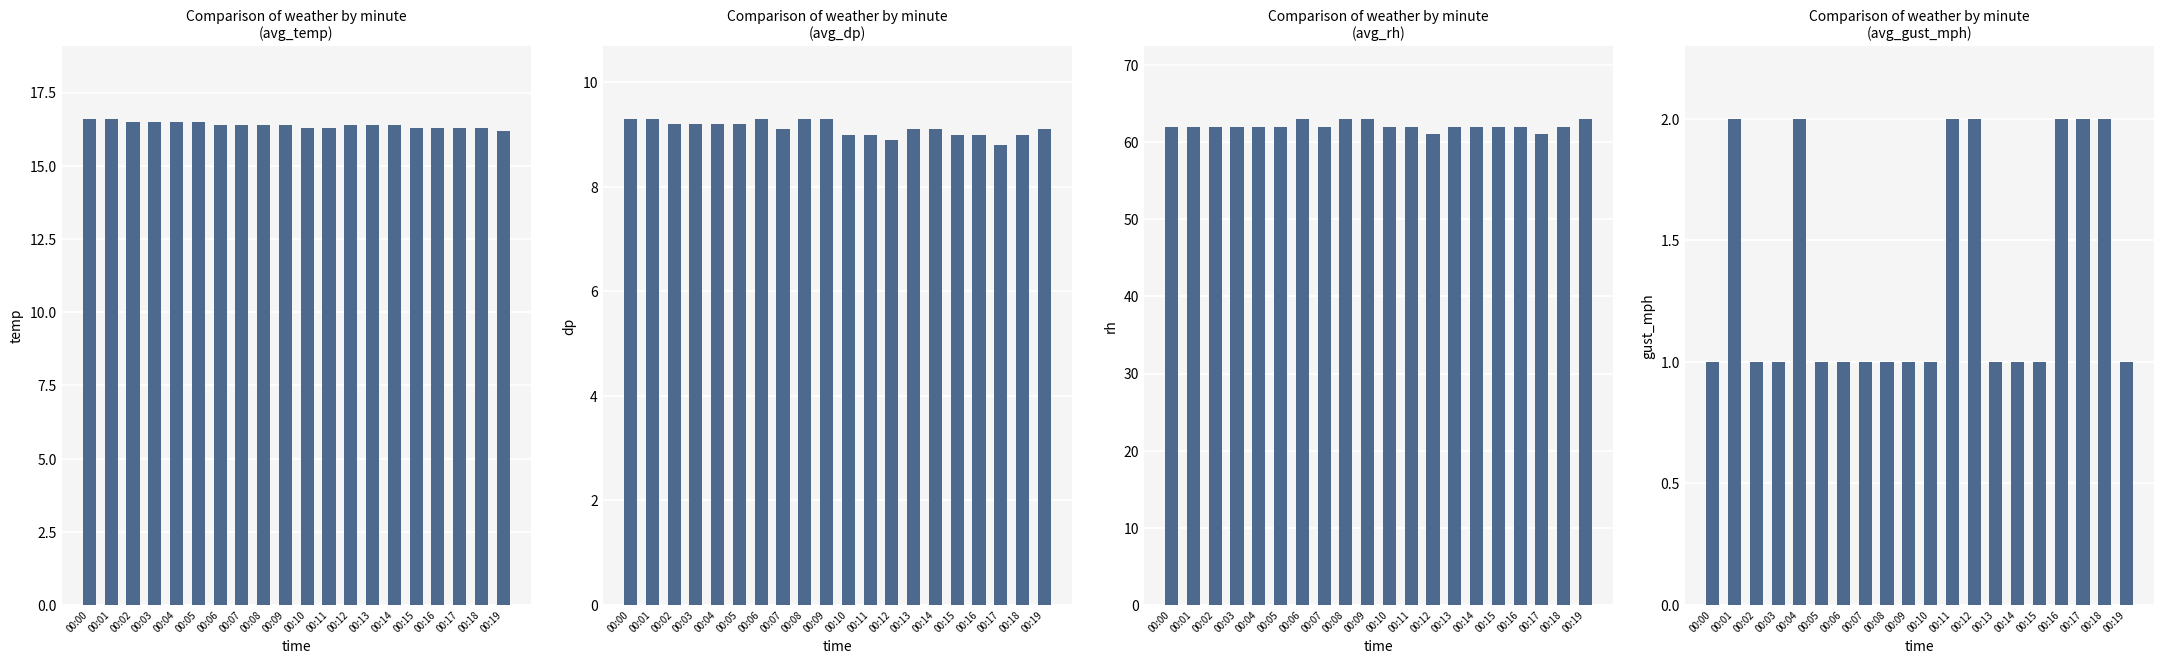

Reading right to left, transcribe all the data shown in this chart.

avg_temp: 16.2	16.3	16.3	16.3	16.3	16.4	16.4	16.4	16.3	16.3	16.4	16.4	16.4	16.4	16.5	16.5	16.5	16.5	16.6	16.6
avg_dp: 9.1	9.0	8.8	9.0	9.0	9.1	9.1	8.9	9.0	9.0	9.3	9.3	9.1	9.3	9.2	9.2	9.2	9.2	9.3	9.3
avg_rh: 63.0	62.0	61.0	62.0	62.0	62.0	62.0	61.0	62.0	62.0	63.0	63.0	62.0	63.0	62.0	62.0	62.0	62.0	62.0	62.0
avg_gust_mph: 1.0	2.0	2.0	2.0	1.0	1.0	1.0	2.0	2.0	1.0	1.0	1.0	1.0	1.0	1.0	2.0	1.0	1.0	2.0	1.0